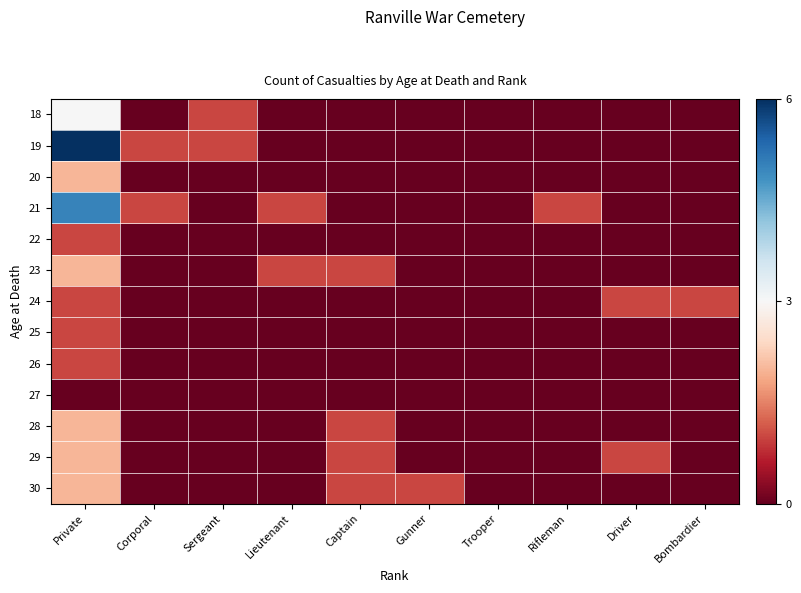

Reading left to right, transcribe all the data shown in this chart.

18: Private=0.5	Corporal=0.0	Sergeant=0.2	Lieutenant=0.0	Captain=0.0	Gunner=0.0	Trooper=0.0	Rifleman=0.0	Driver=0.0	Bombardier=0.0
19: Private=1.0	Corporal=0.2	Sergeant=0.2	Lieutenant=0.0	Captain=0.0	Gunner=0.0	Trooper=0.0	Rifleman=0.0	Driver=0.0	Bombardier=0.0
20: Private=0.3	Corporal=0.0	Sergeant=0.0	Lieutenant=0.0	Captain=0.0	Gunner=0.0	Trooper=0.0	Rifleman=0.0	Driver=0.0	Bombardier=0.0
21: Private=0.8	Corporal=0.2	Sergeant=0.0	Lieutenant=0.2	Captain=0.0	Gunner=0.0	Trooper=0.0	Rifleman=0.2	Driver=0.0	Bombardier=0.0
22: Private=0.2	Corporal=0.0	Sergeant=0.0	Lieutenant=0.0	Captain=0.0	Gunner=0.0	Trooper=0.0	Rifleman=0.0	Driver=0.0	Bombardier=0.0
23: Private=0.3	Corporal=0.0	Sergeant=0.0	Lieutenant=0.2	Captain=0.2	Gunner=0.0	Trooper=0.0	Rifleman=0.0	Driver=0.0	Bombardier=0.0
24: Private=0.2	Corporal=0.0	Sergeant=0.0	Lieutenant=0.0	Captain=0.0	Gunner=0.0	Trooper=0.0	Rifleman=0.0	Driver=0.2	Bombardier=0.2
25: Private=0.2	Corporal=0.0	Sergeant=0.0	Lieutenant=0.0	Captain=0.0	Gunner=0.0	Trooper=0.0	Rifleman=0.0	Driver=0.0	Bombardier=0.0
26: Private=0.2	Corporal=0.0	Sergeant=0.0	Lieutenant=0.0	Captain=0.0	Gunner=0.0	Trooper=0.0	Rifleman=0.0	Driver=0.0	Bombardier=0.0
27: Private=0.0	Corporal=0.0	Sergeant=0.0	Lieutenant=0.0	Captain=0.0	Gunner=0.0	Trooper=0.0	Rifleman=0.0	Driver=0.0	Bombardier=0.0
28: Private=0.3	Corporal=0.0	Sergeant=0.0	Lieutenant=0.0	Captain=0.2	Gunner=0.0	Trooper=0.0	Rifleman=0.0	Driver=0.0	Bombardier=0.0
29: Private=0.3	Corporal=0.0	Sergeant=0.0	Lieutenant=0.0	Captain=0.2	Gunner=0.0	Trooper=0.0	Rifleman=0.0	Driver=0.2	Bombardier=0.0
30: Private=0.3	Corporal=0.0	Sergeant=0.0	Lieutenant=0.0	Captain=0.2	Gunner=0.2	Trooper=0.0	Rifleman=0.0	Driver=0.0	Bombardier=0.0